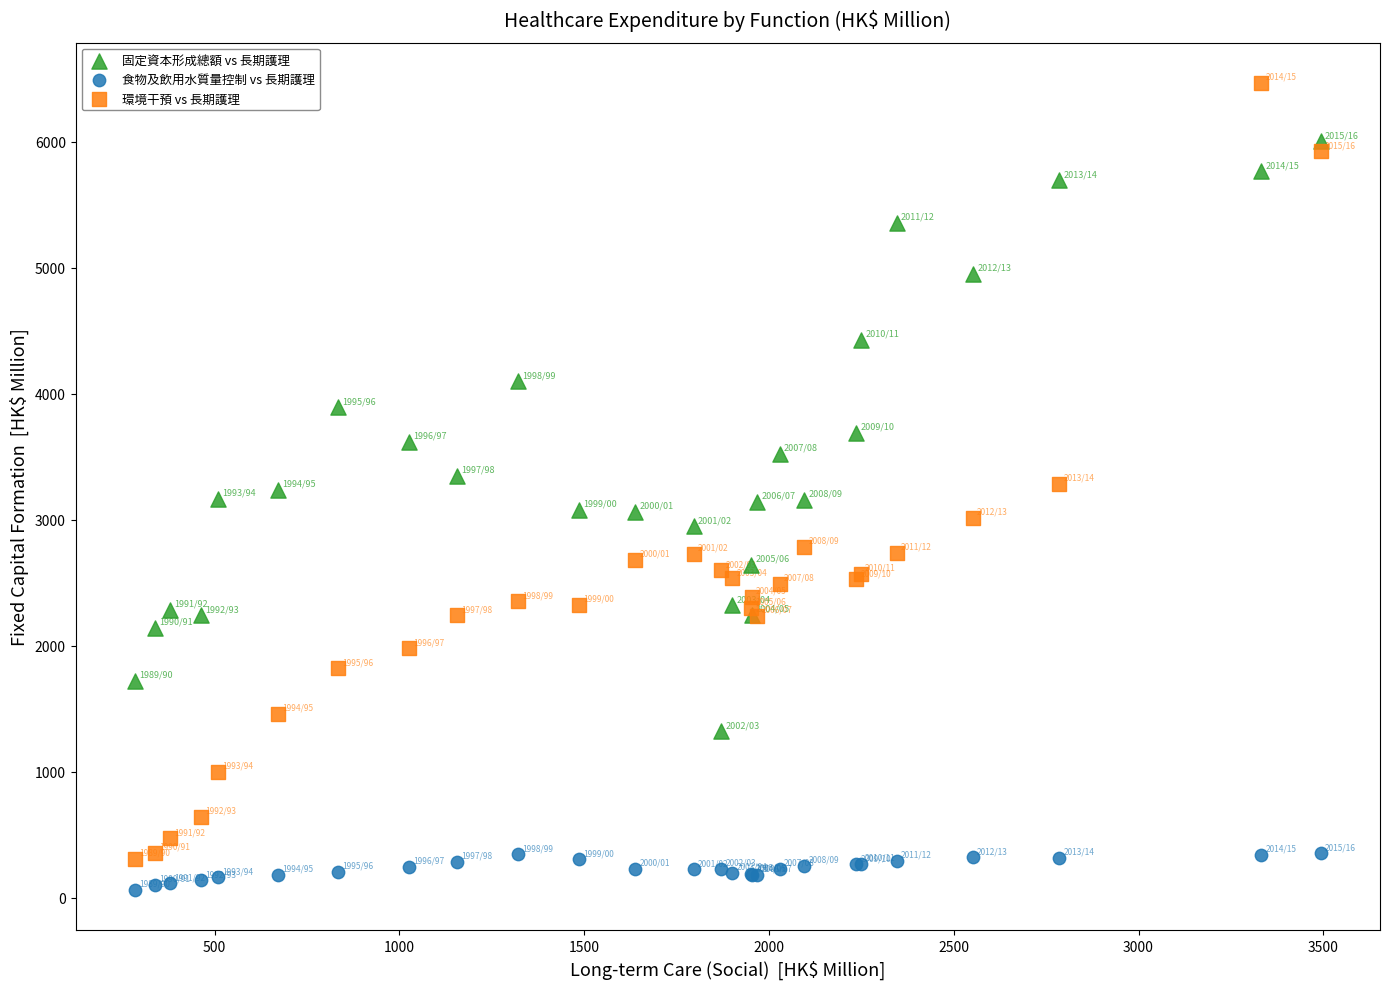

Which series has the widest spread of Y values?

環境干預 vs 長期護理